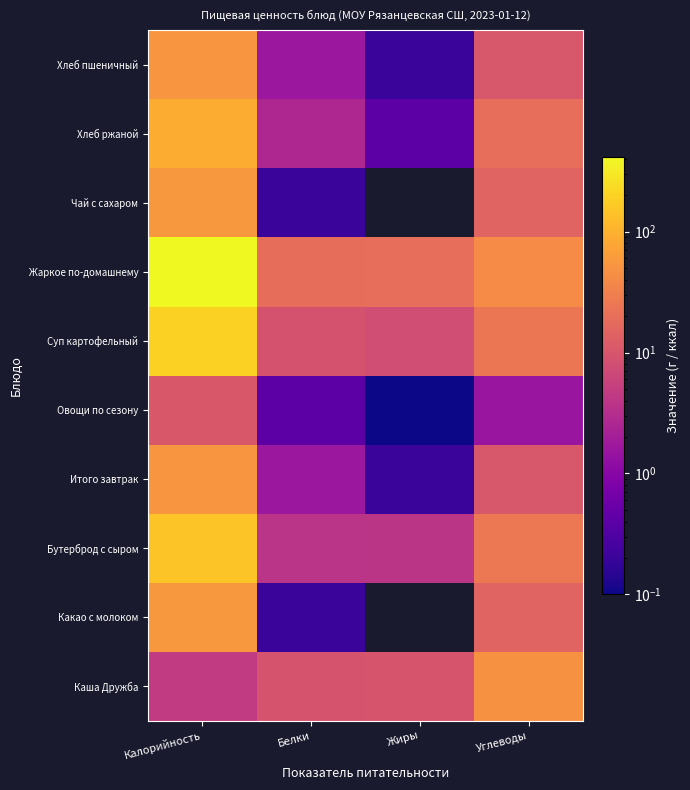

What is the total value across all series at Калорийность?

1084.8